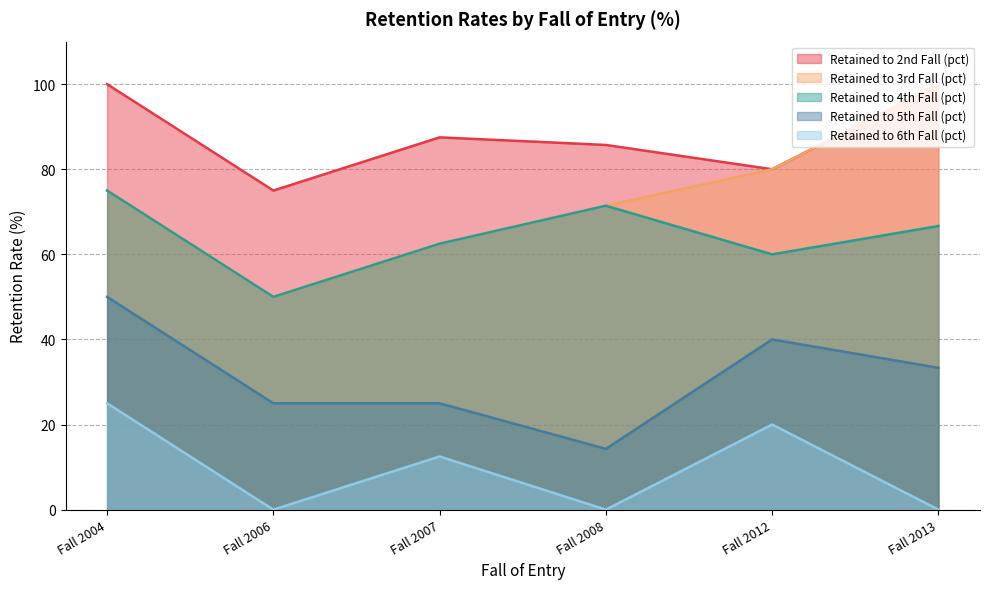

Reading right to left, what are all the values shown in this chart?

Retained to 2nd Fall (pct): 100.0	80.0	85.7	87.5	75.0	100.0
Retained to 3rd Fall (pct): 100.0	80.0	71.4	62.5	50.0	75.0
Retained to 4th Fall (pct): 66.7	60.0	71.4	62.5	50.0	75.0
Retained to 5th Fall (pct): 33.3	40.0	14.3	25.0	25.0	50.0
Retained to 6th Fall (pct): 0.0	20.0	0.0	12.5	0.0	25.0